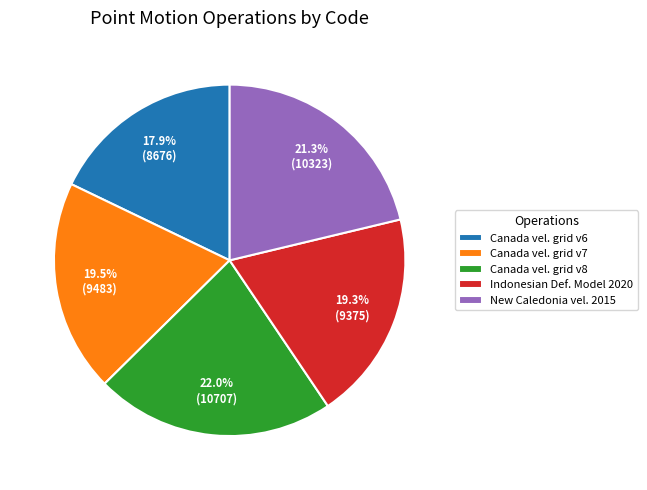

Which category has the smallest portion of the pie?

Canada vel. grid v6